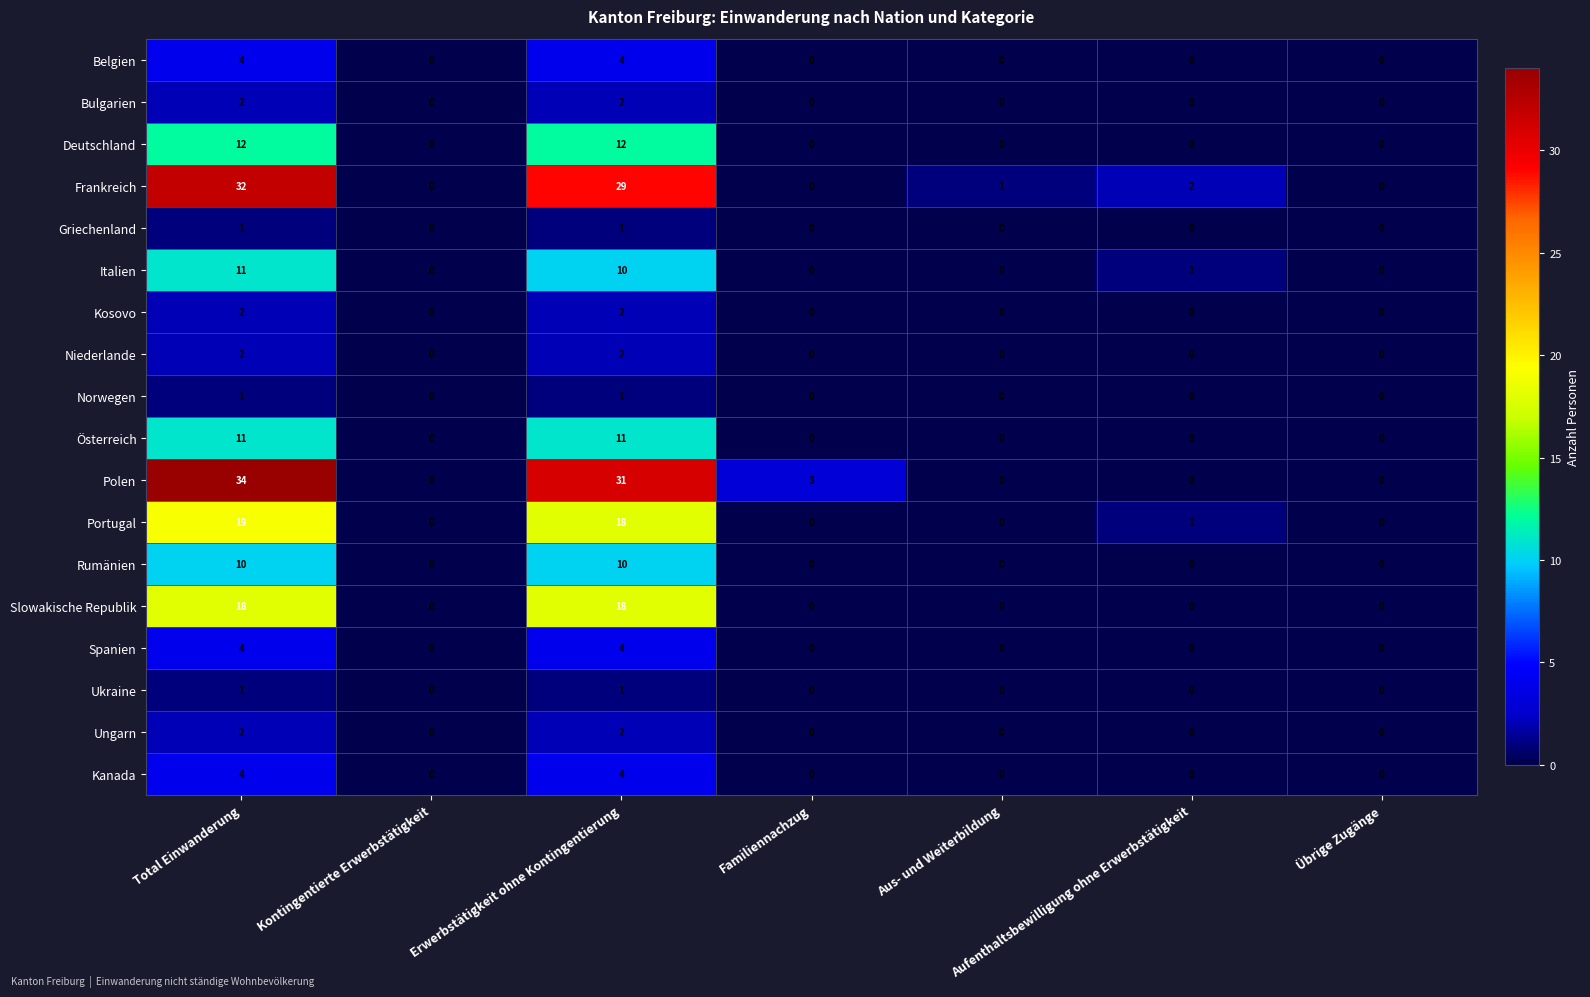

How many Spanien values are between 0 and 4?

7